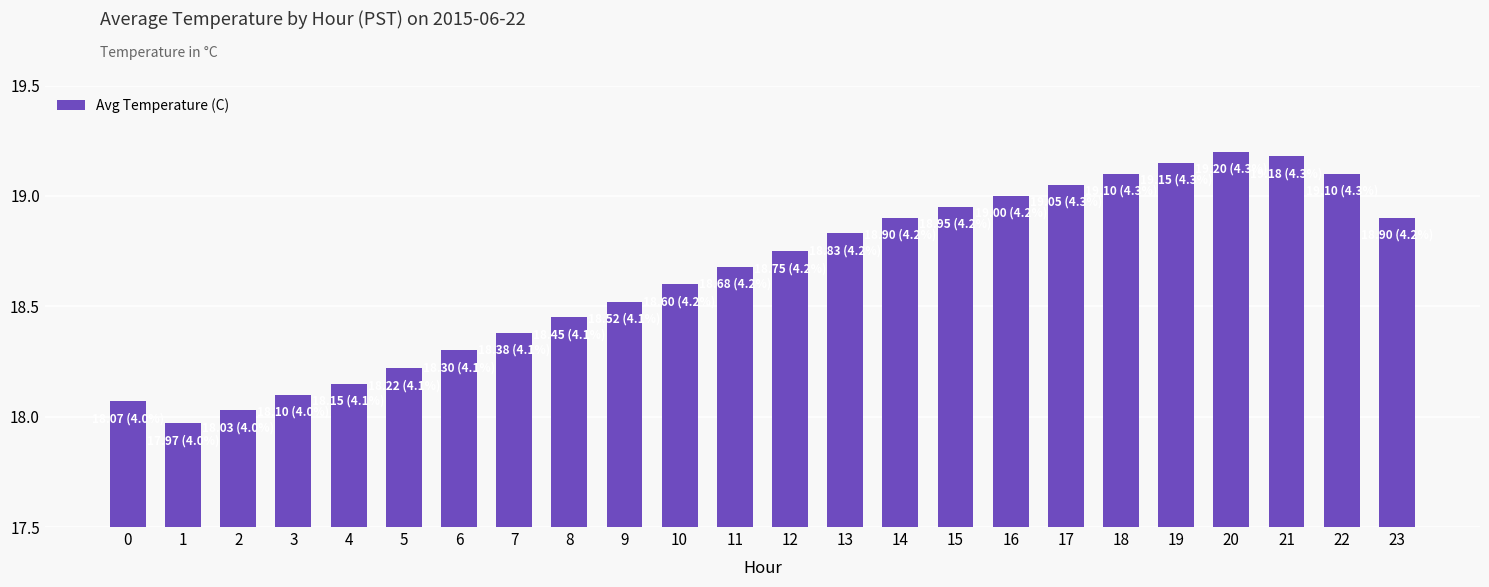

Is it true that the value at 15 is 18.9?

True